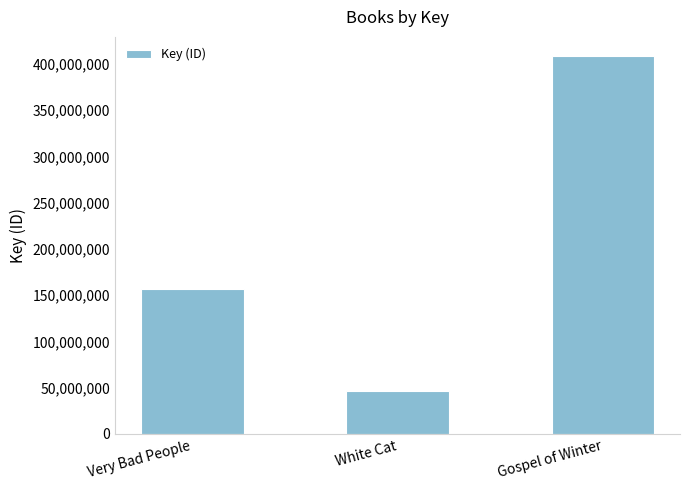

Are the bars horizontal?

No